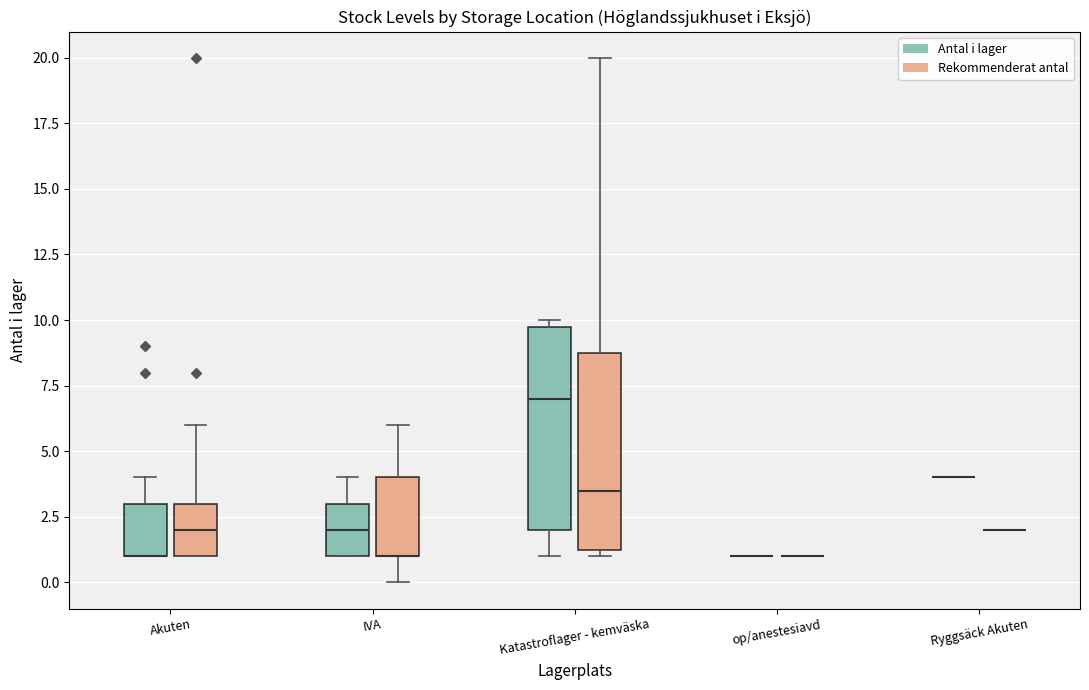

Where does the upper whisker of the box for Akuten (Antal i lager) end on the y-axis? The values are not printed on the chart, so give them approximately, as read against the axis.

4.0